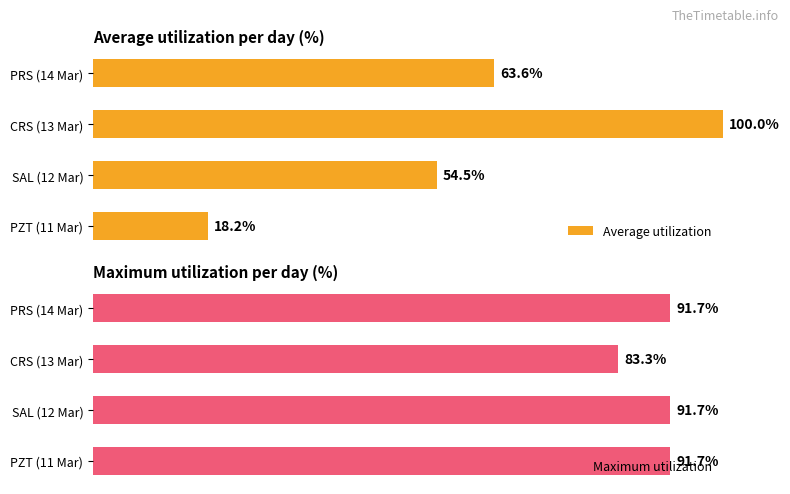

At which label is Maximum utilization closest to 87?

CRS (13 Mar)